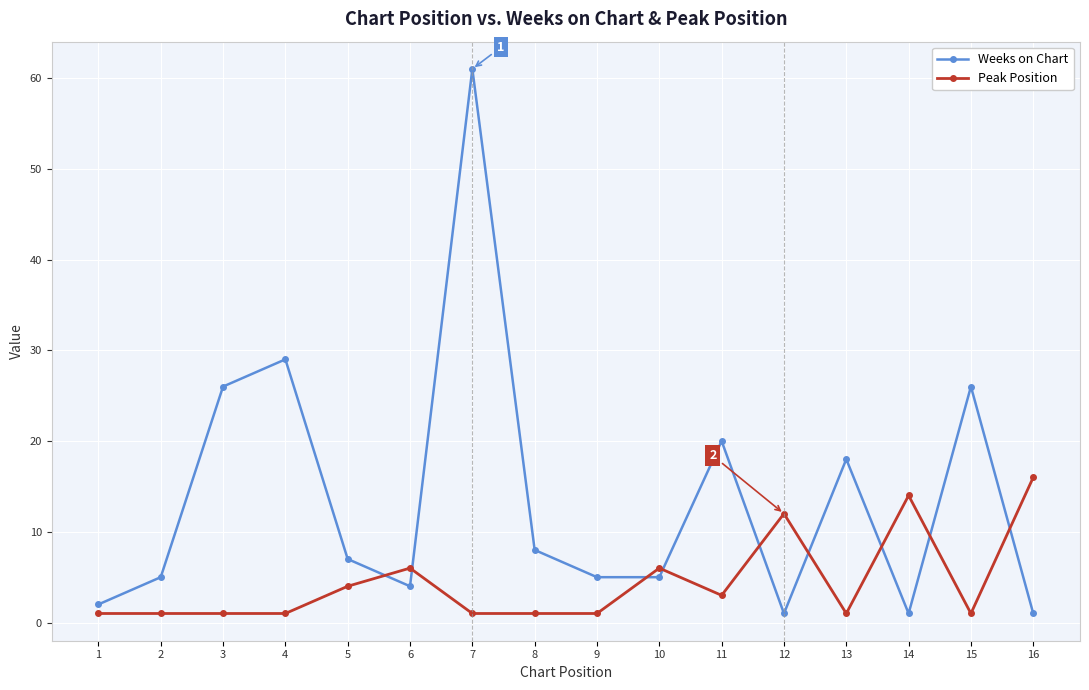

Reading right to left, extract all data points from this chart.

Weeks on Chart: 16=1	15=26	14=1	13=18	12=1	11=20	10=5	9=5	8=8	7=61	6=4	5=7	4=29	3=26	2=5	1=2
Peak Position: 16=16	15=1	14=14	13=1	12=12	11=3	10=6	9=1	8=1	7=1	6=6	5=4	4=1	3=1	2=1	1=1